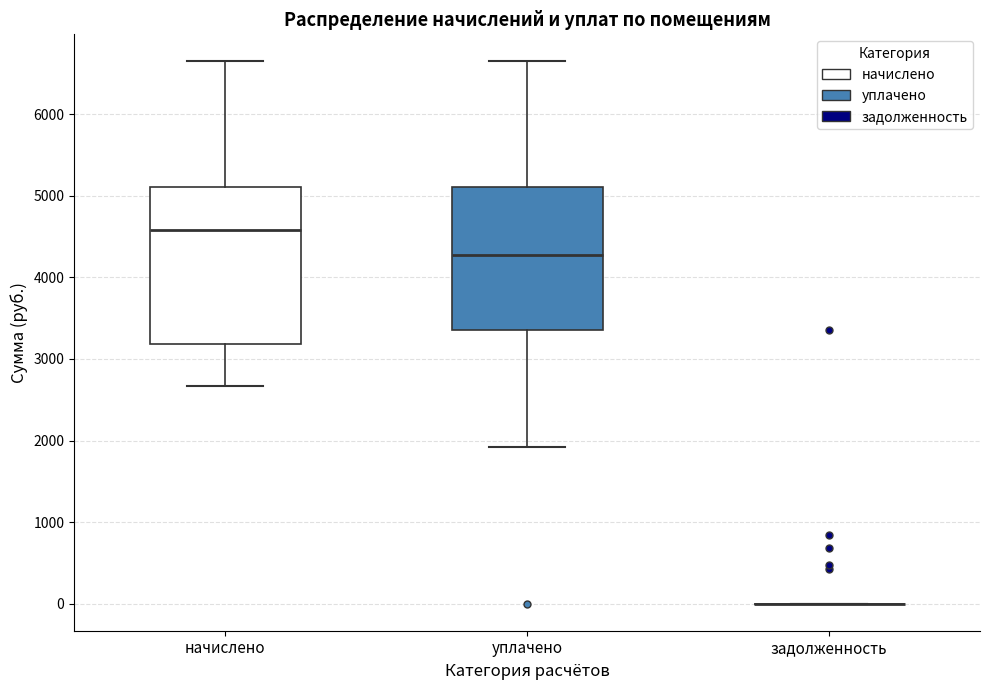

Reading left to right, transcribe this box plot: for each box, give where its median line is, the range the box spans, and where its two whiskers end, as read against the y-axis. The values are not printed on the chart, so give them approximately, as read against the axis.

начислено: median 4600, box 3200 to 5100, whiskers 2700 to 6600
уплачено: median 4300, box 3400 to 5100, whiskers 1900 to 6600
задолженность: box collapsed to a line at 0, whiskers 0 to 0